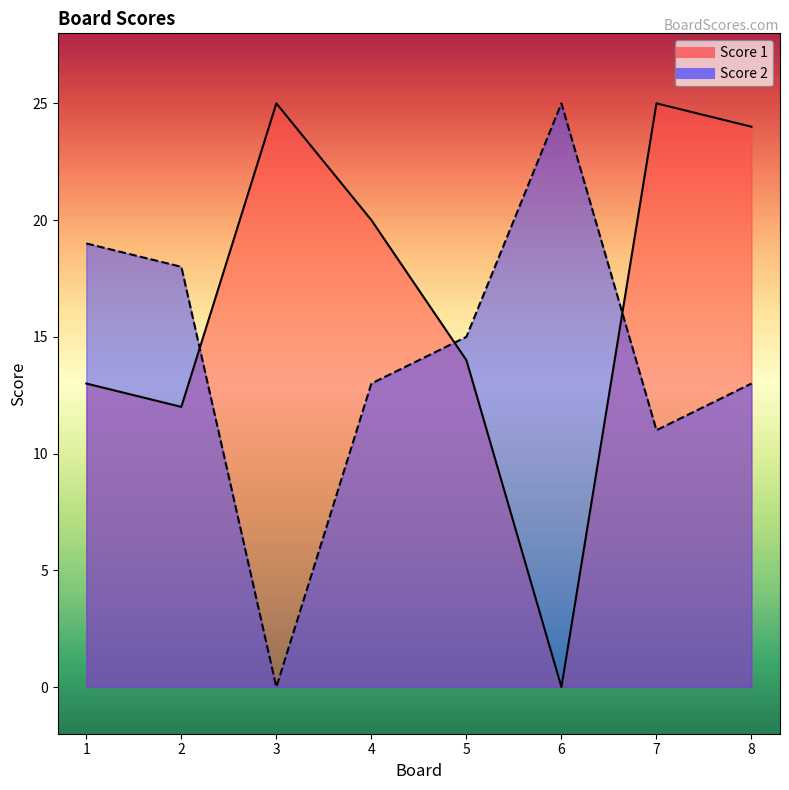

Which series has the largest total across all categories?

Score 1